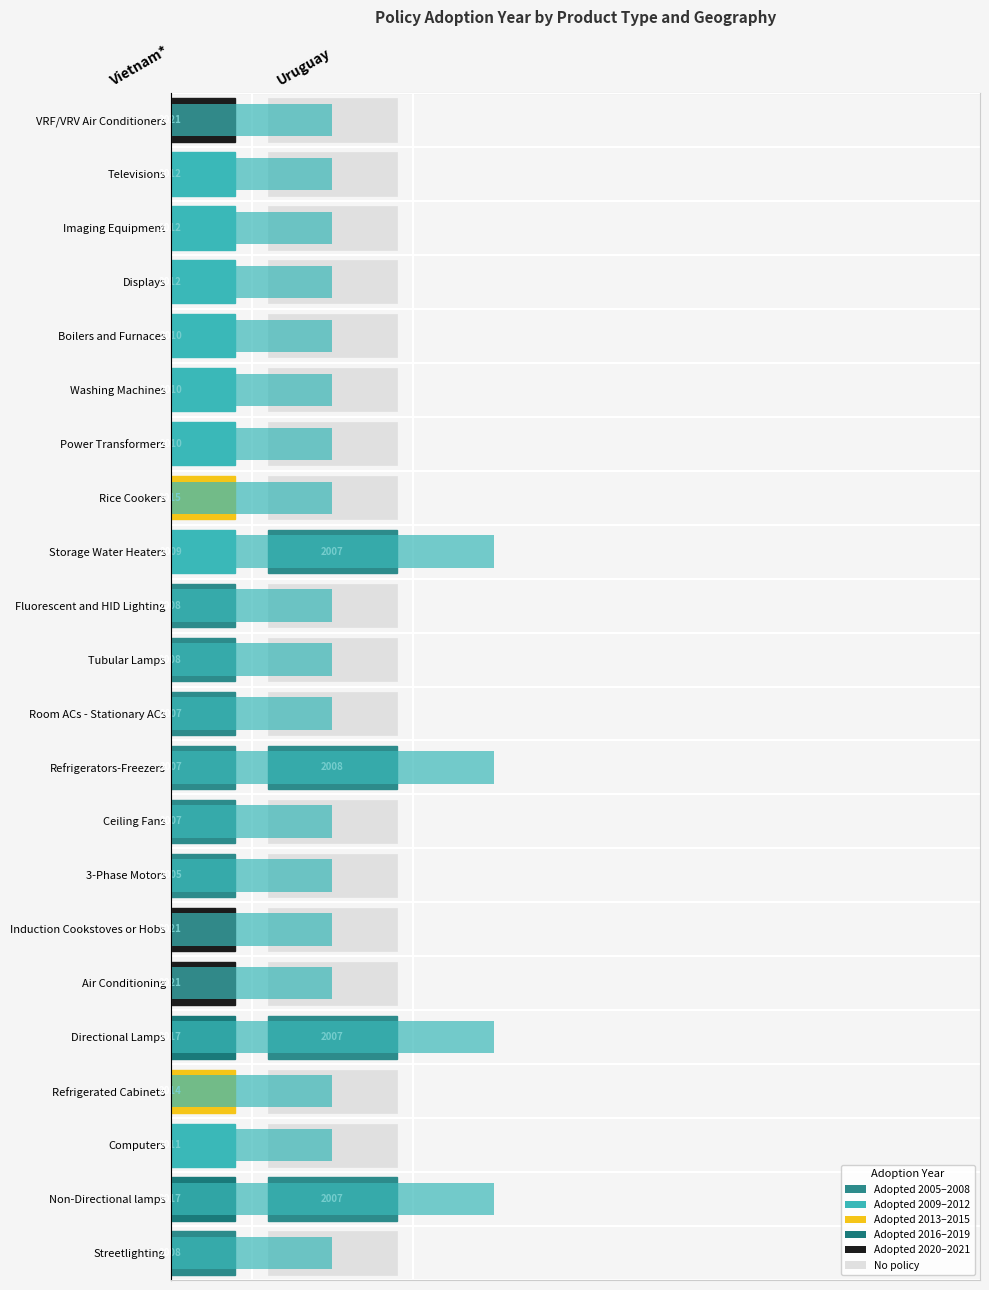

Which has a higher value, Air Conditioning or Directional Lamps?

Directional Lamps